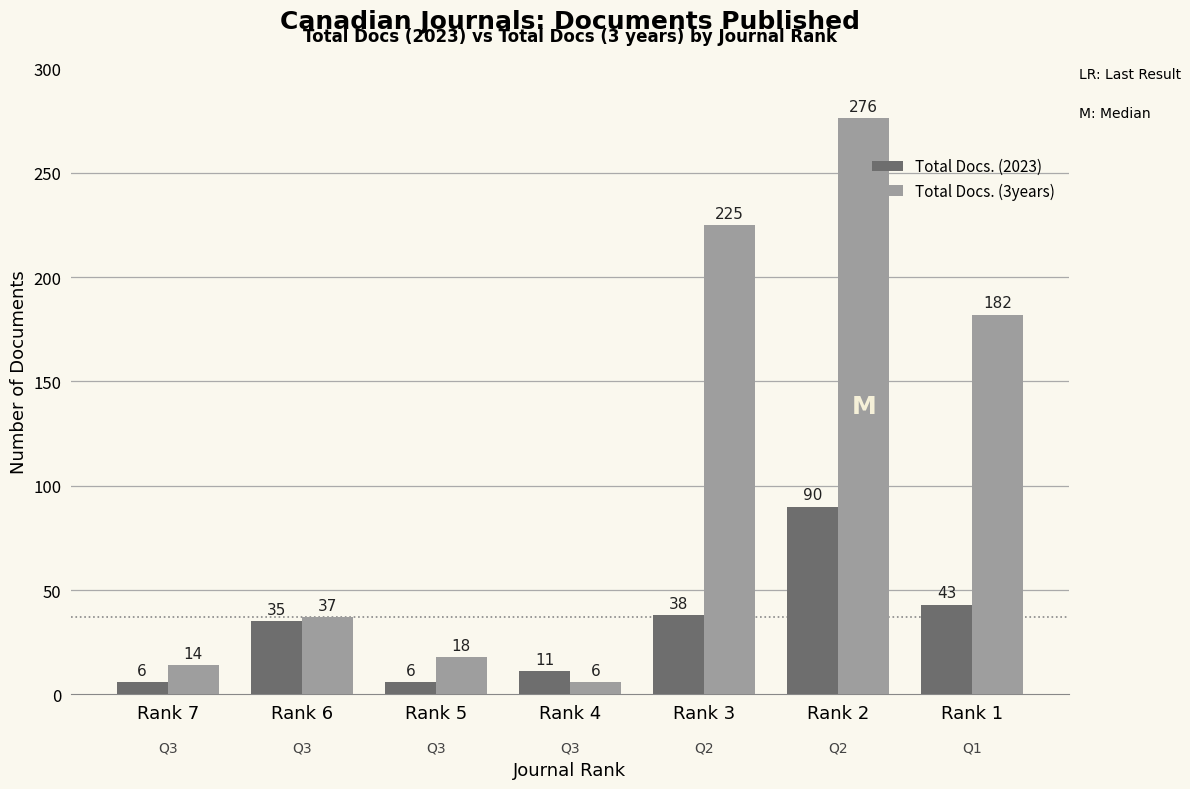

What is the value of the Total Docs. (2023) bar at the 3rd from the left?

6